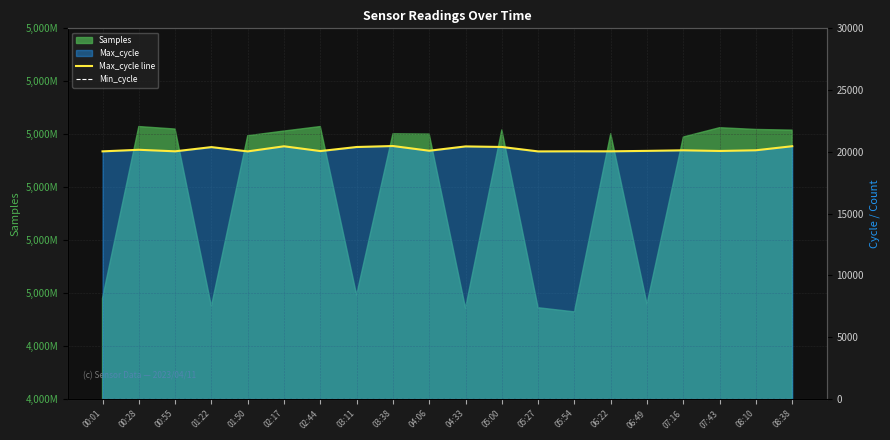

Which category has the lowest value across all series?

00:01